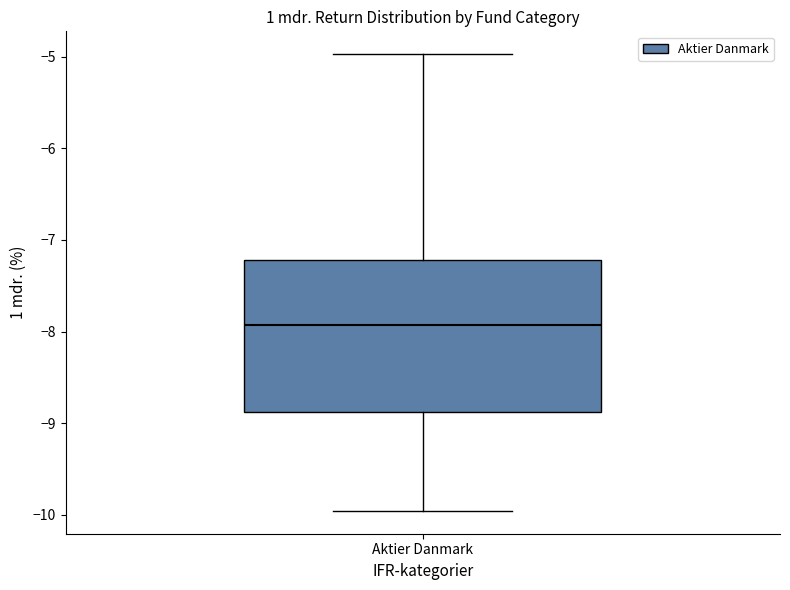

Where is the upper edge of the box for Aktier Danmark on the y-axis? The values are not printed on the chart, so give them approximately, as read against the axis.

-7.2